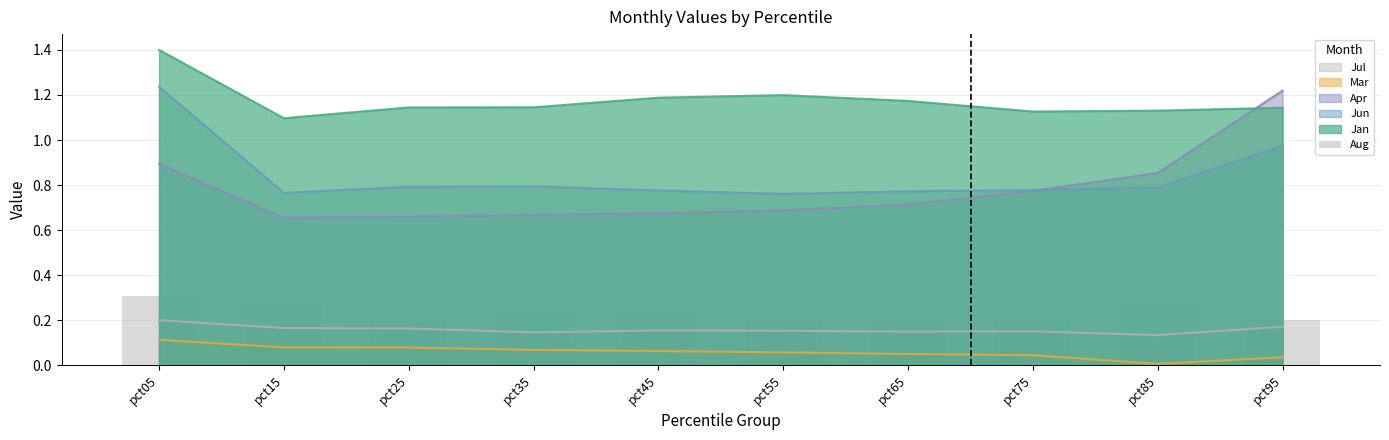

What is the value of the 8th bar from the left?

0.2